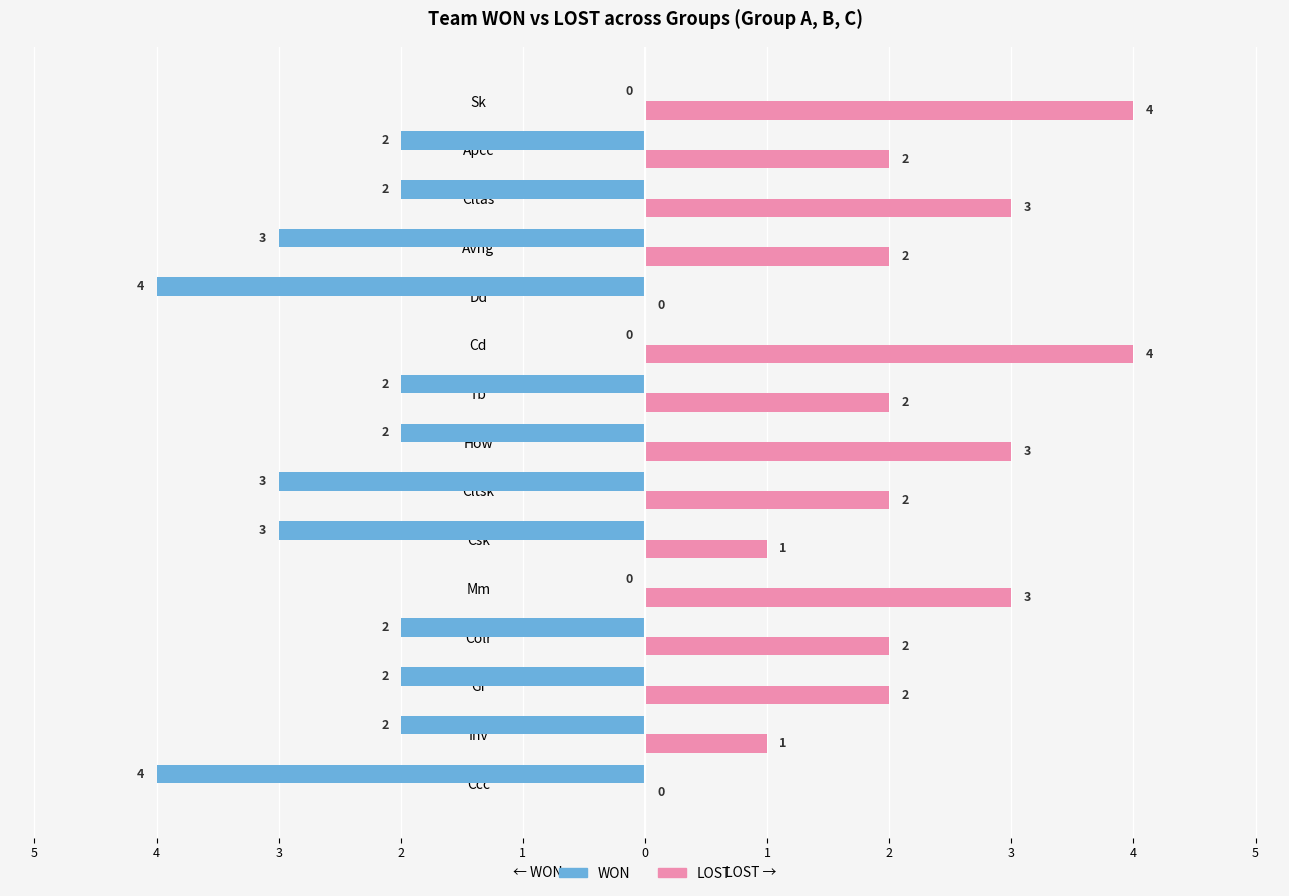

What are all the series names shown in the legend?

WON, LOST